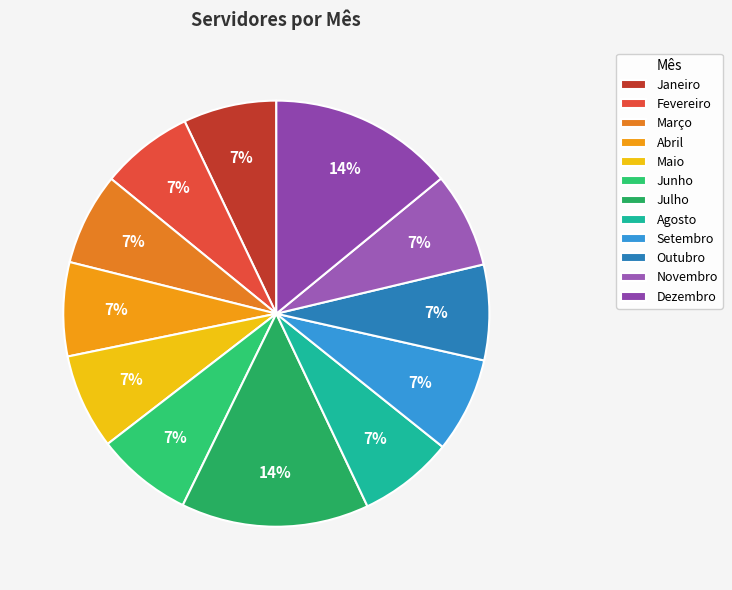

How many segments does this pie chart have?

12